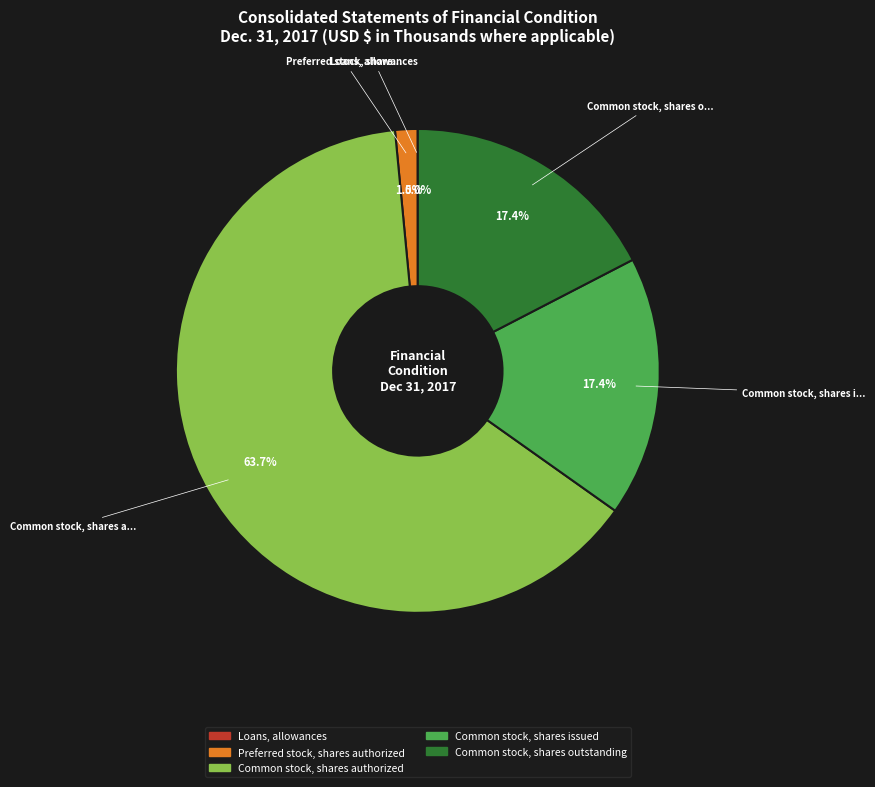

Does any single category account for the majority?

Yes